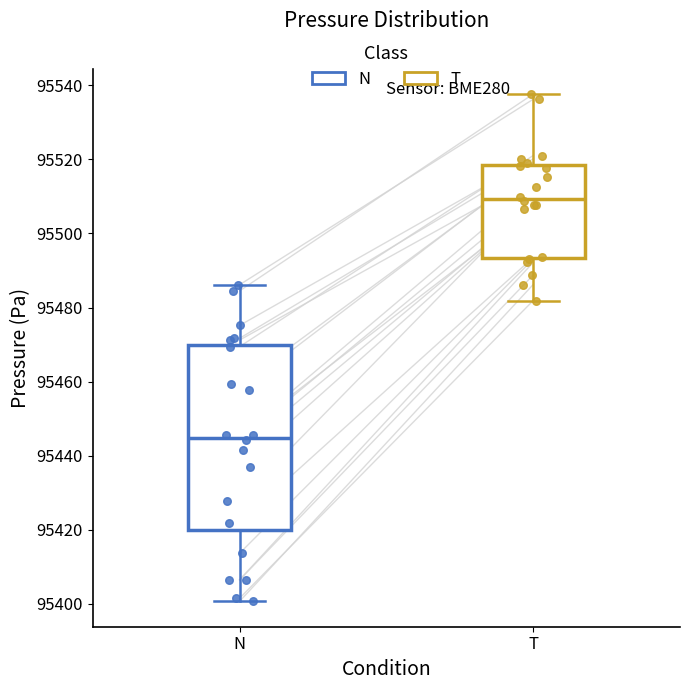

Where does the median line of the box for T sit on the y-axis? The values are not printed on the chart, so give them approximately, as read against the axis.

95510